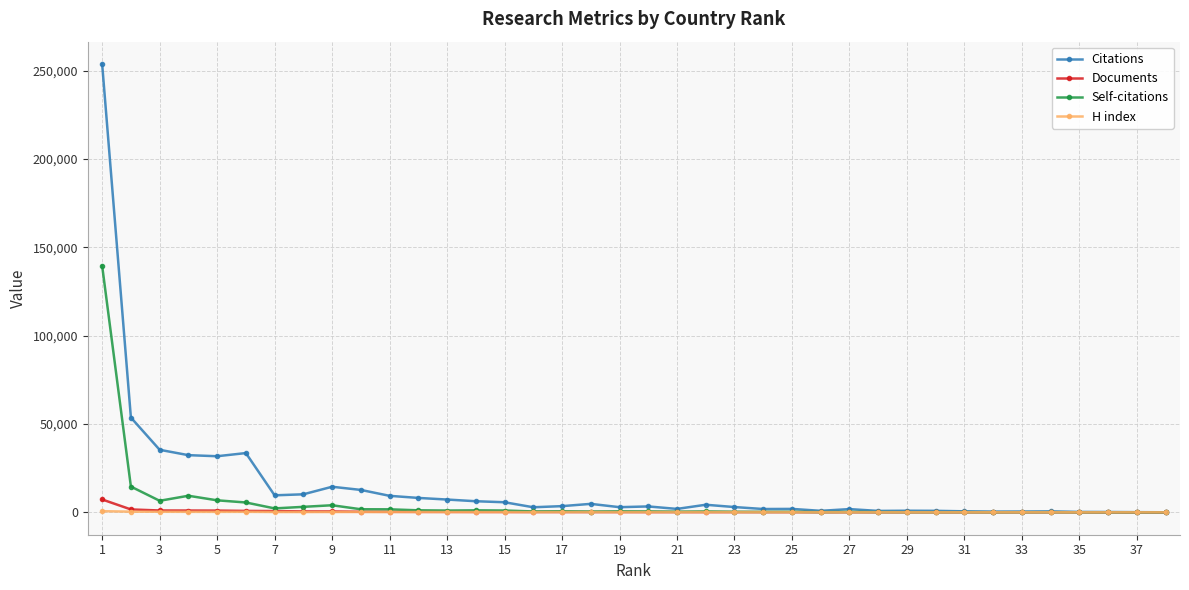

Count the number of categories in the chart.

38